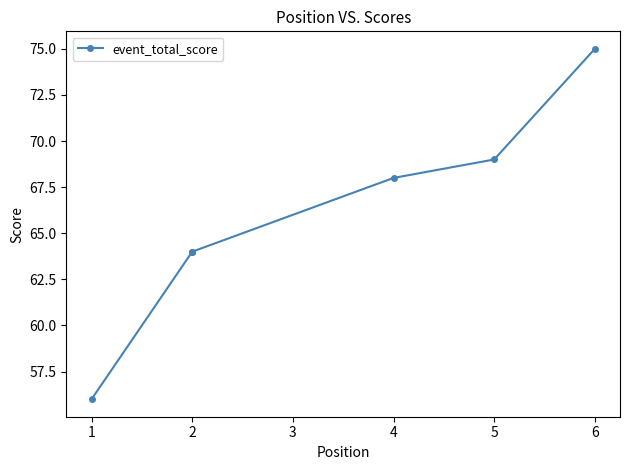

True or false: the data has more than 0 interior local peaks.

False